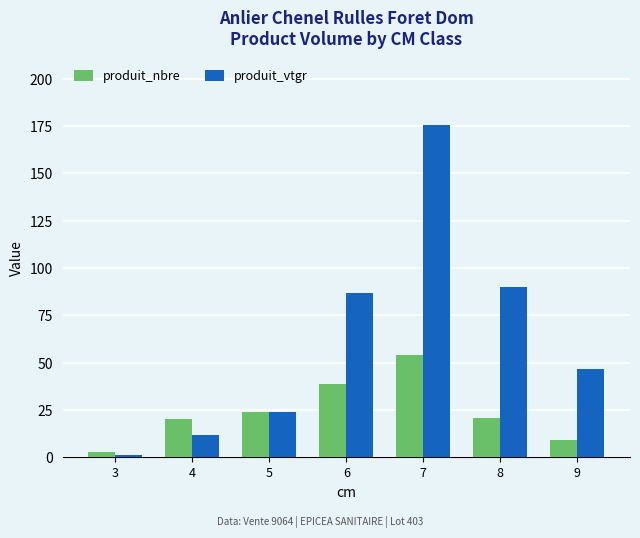

What is the difference between the maximum and second lowest values in the produit_vtgr series?

164.0